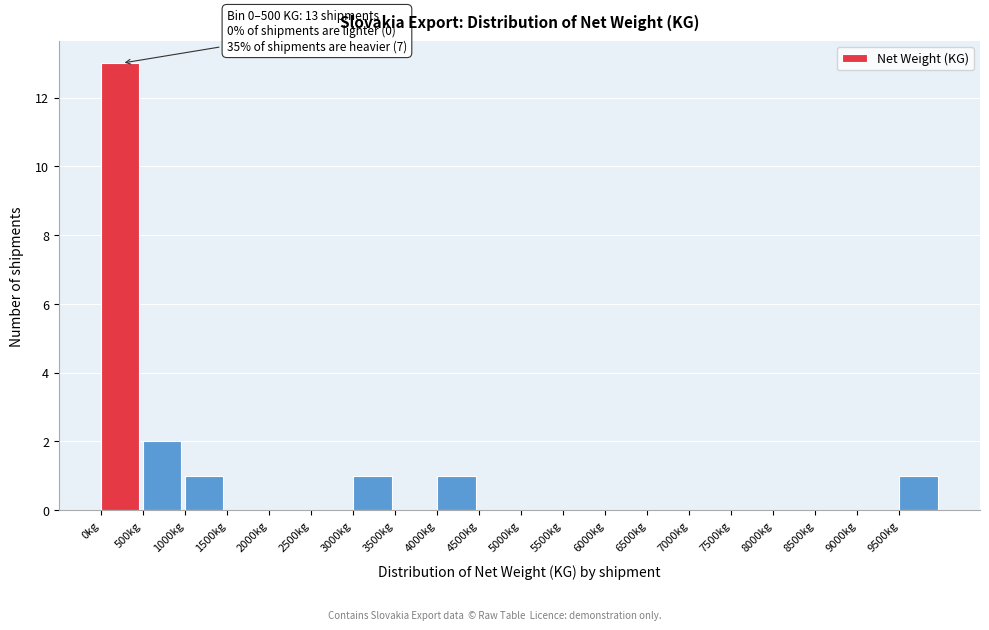

Which range on the x-axis has the tallest bar?

0 to 500